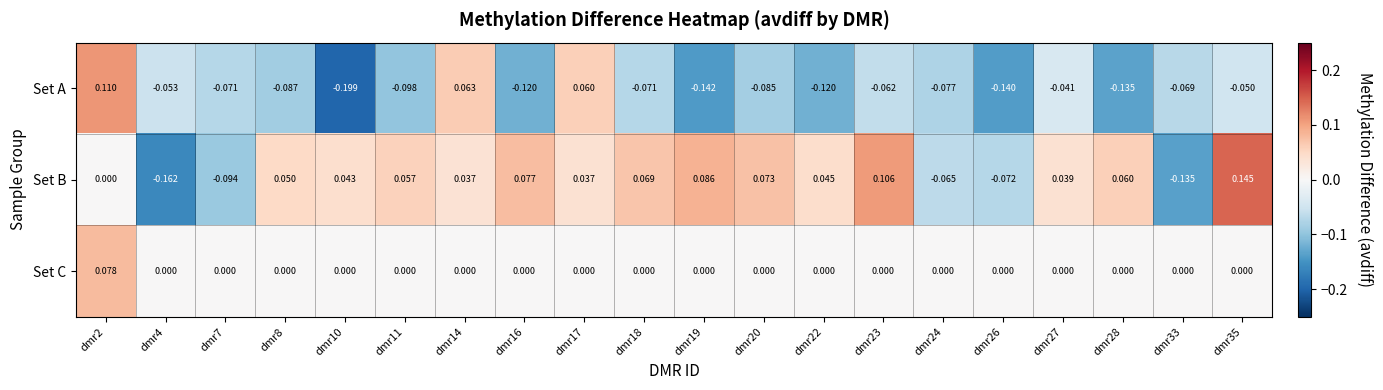

List the series in order of their overall mean, lowest first.

Set A, Set C, Set B